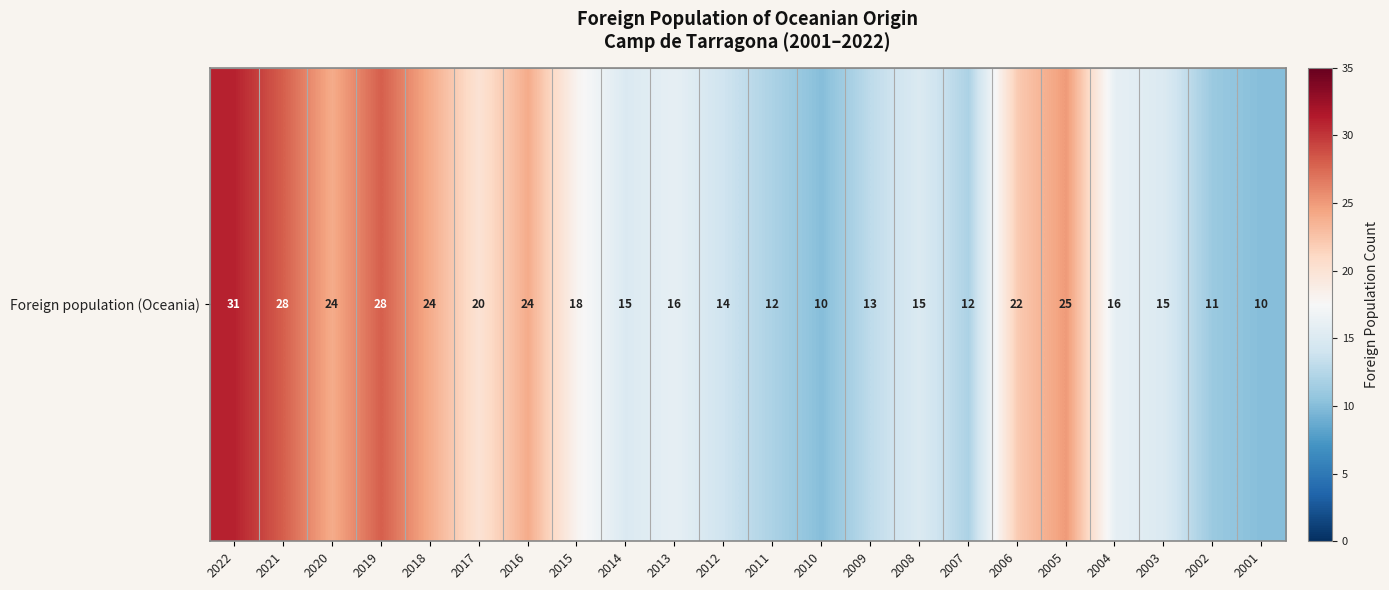

Between 2005 and 2017, which is larger?

2005